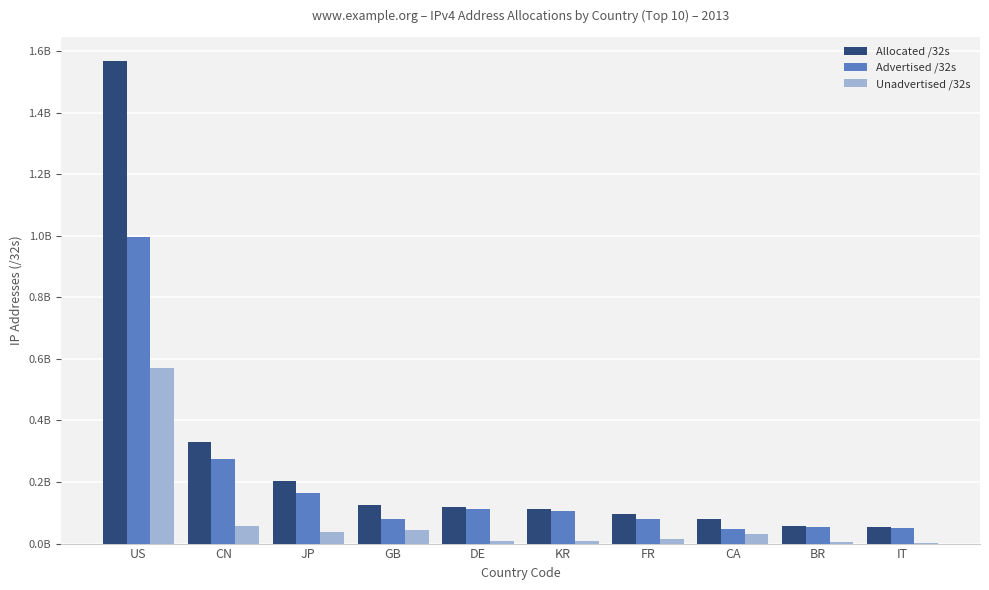

At which category does the chart reach its peak across all series?

US